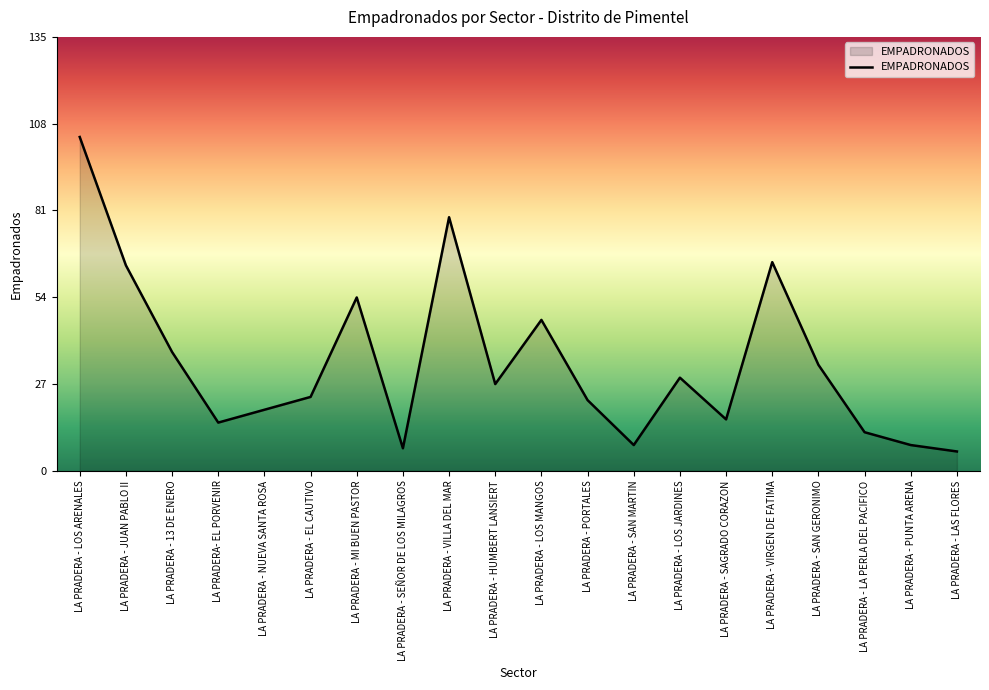

The value at LA PRADERA- EL PORVENIR is 15. True or false?

True